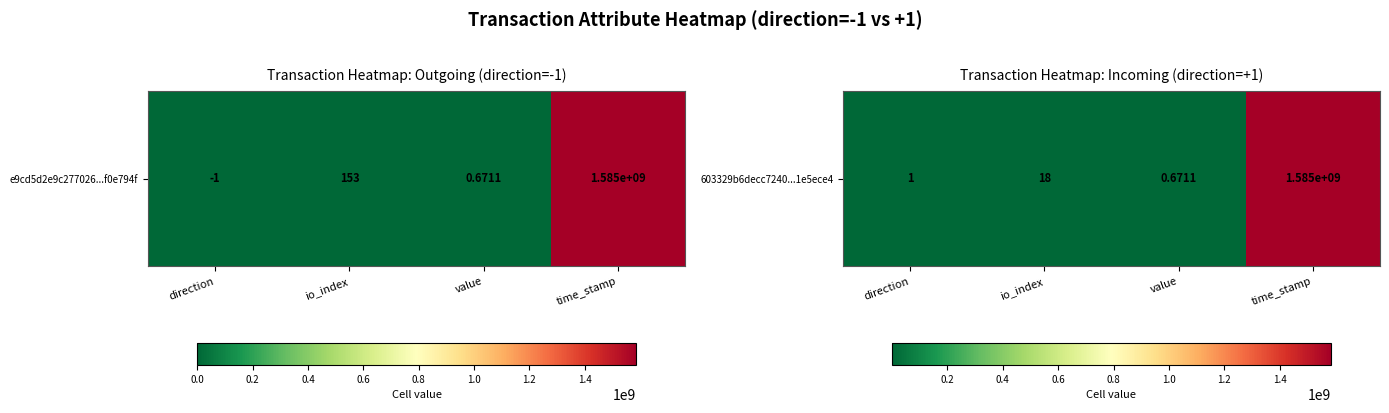

What is the sum of the values at value and time_stamp?

1585301208.7